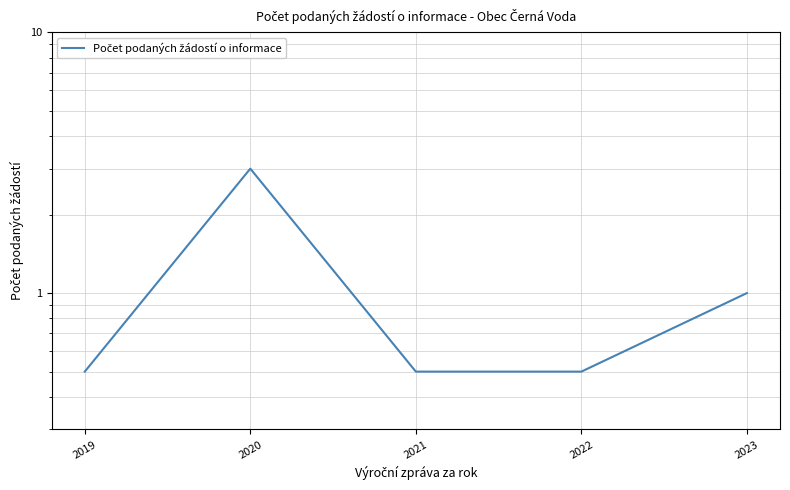

How many distinct data groups are displayed?

1